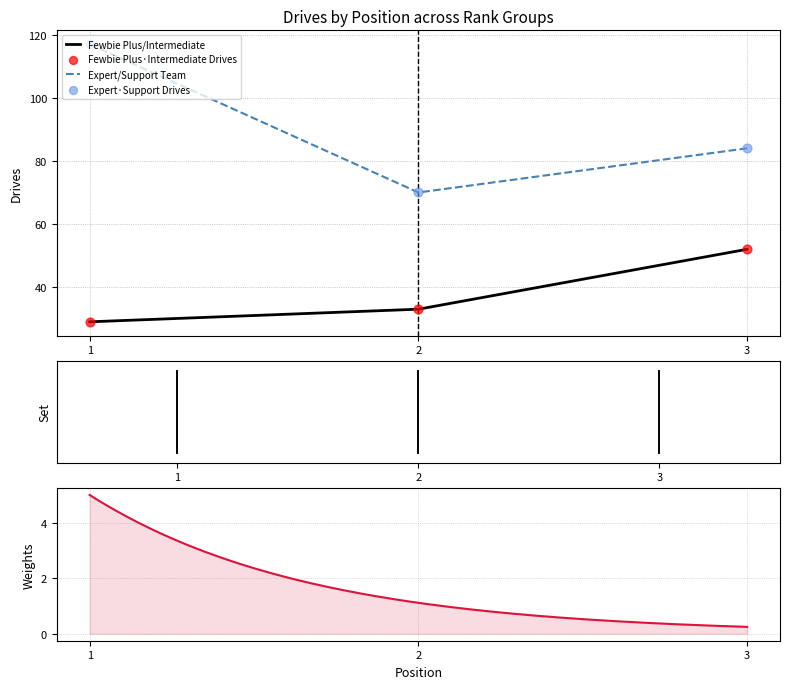

Is the value of Expert/Support at 1 greater than the value of Fewbie Plus at 1?

Yes